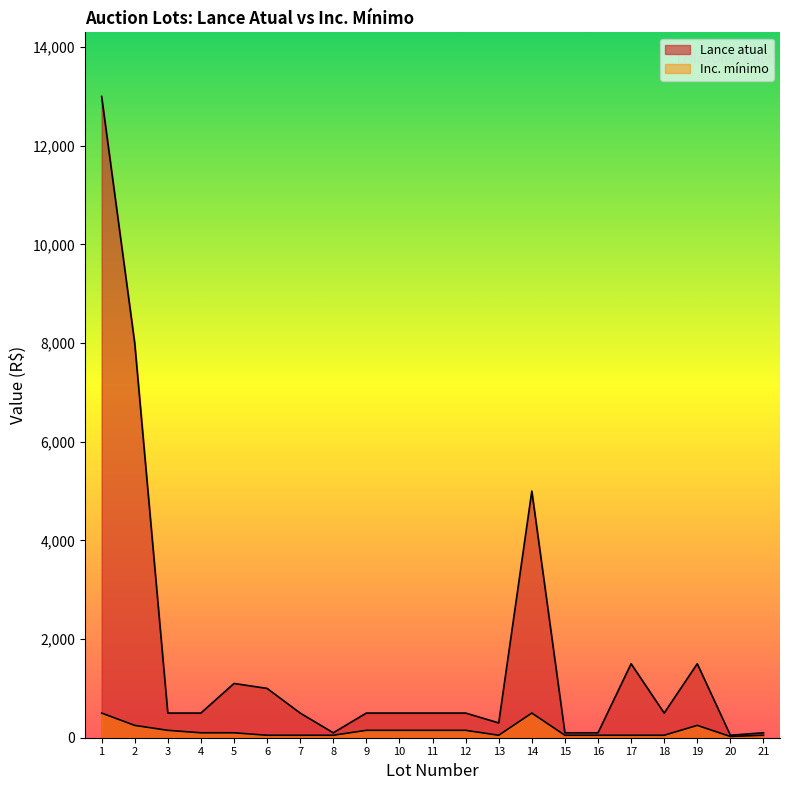

At which category does Lance atual reach its first local peak?

5